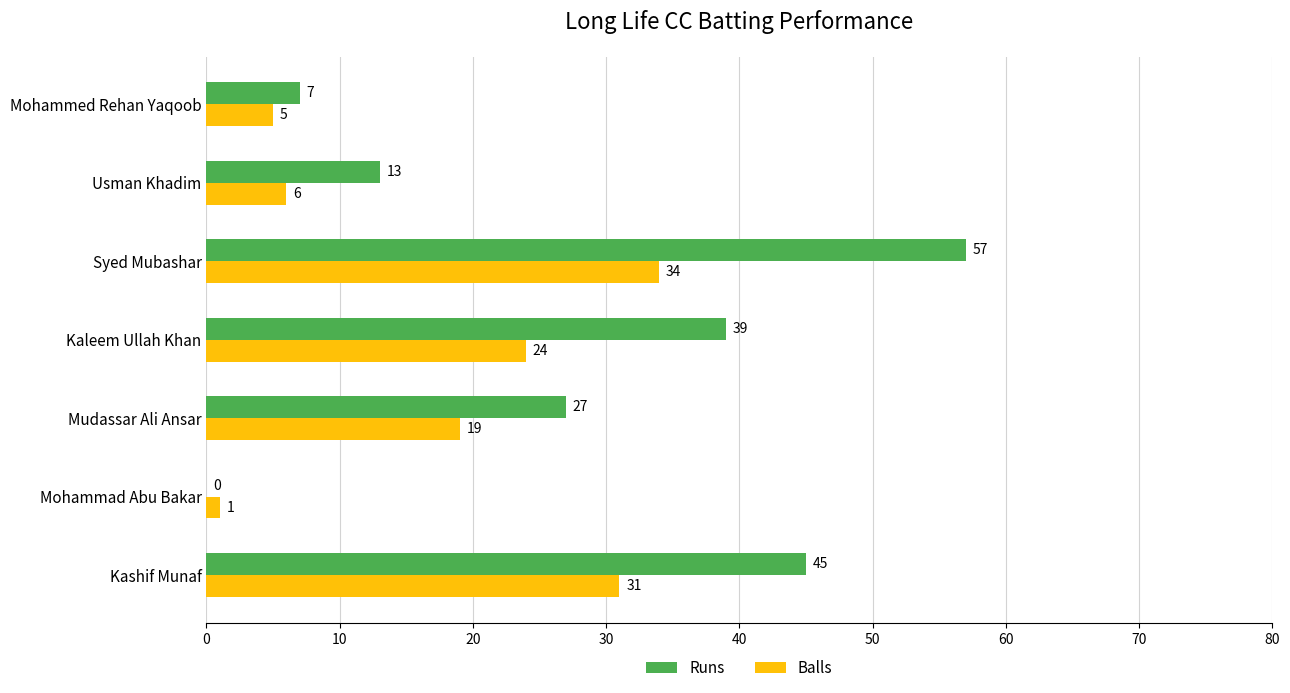

What is the total value across all series at Usman Khadim?

19